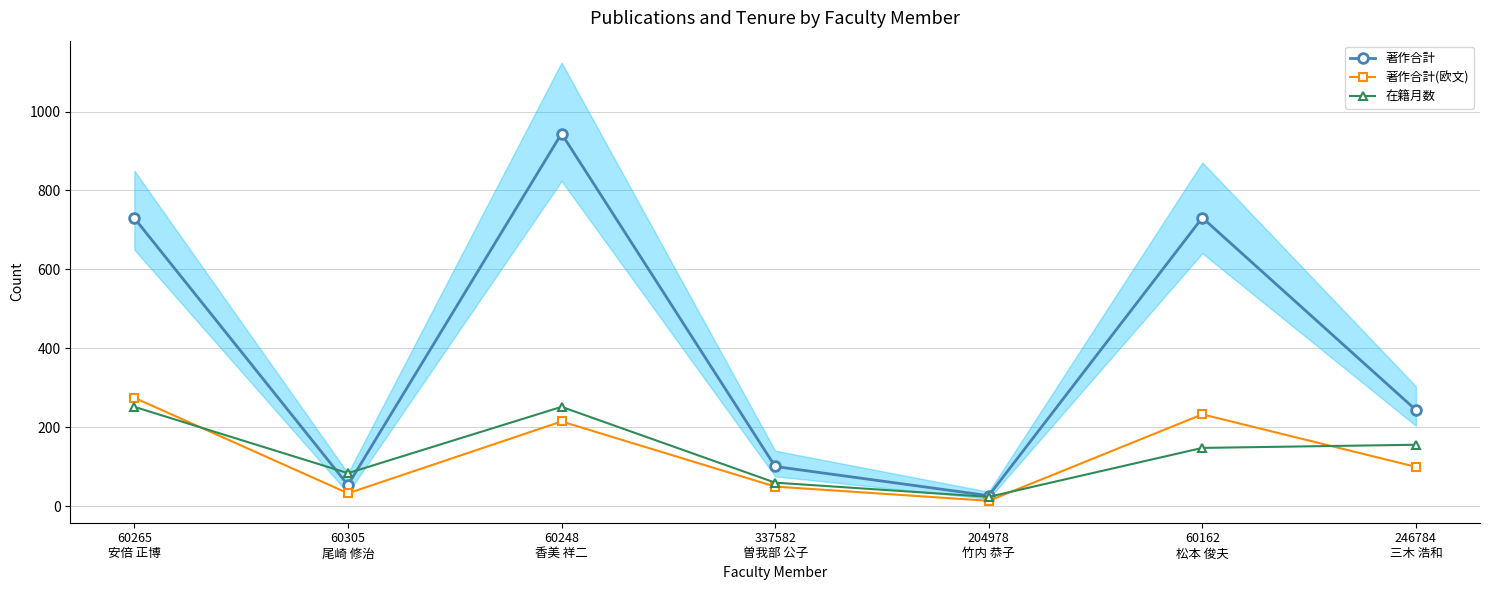

True or false: 著作合計(欧文) has a value of 14 at 204978
竹内 恭子.

True